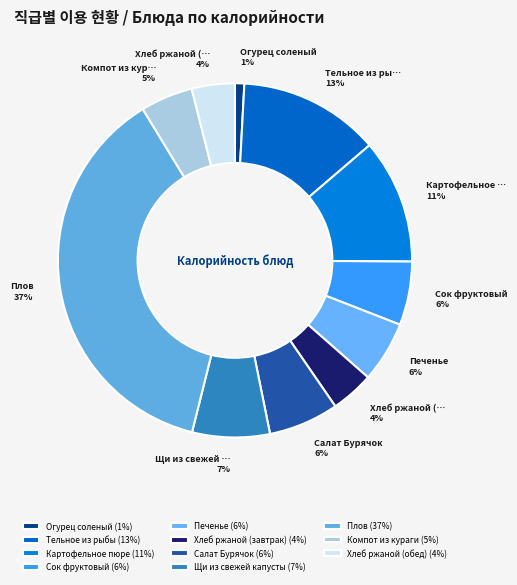

How many slices are in this pie chart?

11